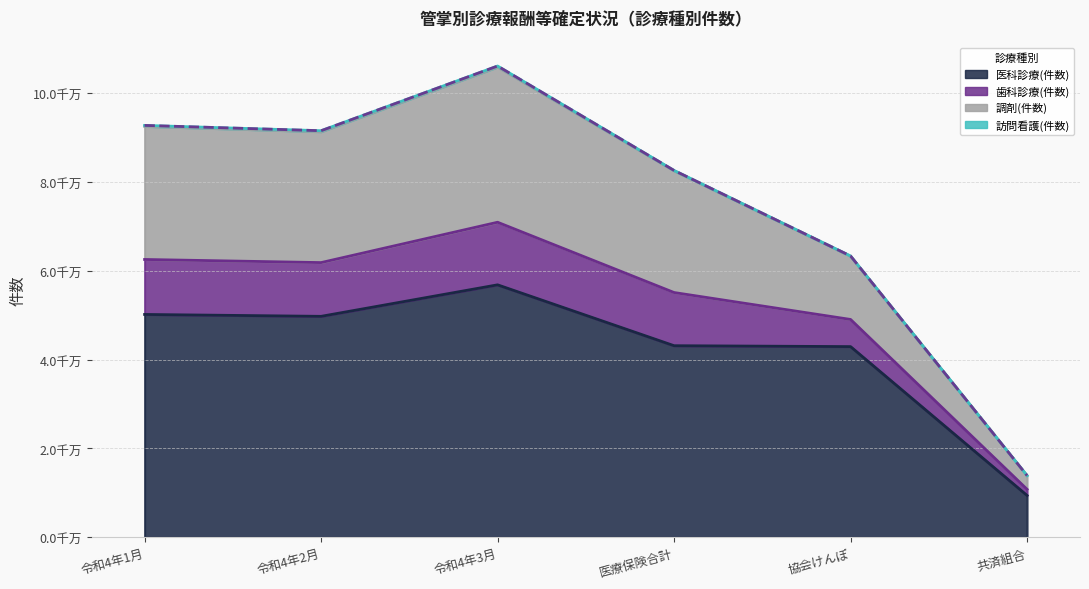

Reading left to right, transcribe all the data shown in this chart.

医科診療(件数): 令和4年1月=50175080	令和4年2月=49749895	令和4年3月=56844475	医療保険合計=43139571	協会けんぽ=42935883	共済組合=9429587
歯科診療(件数): 令和4年1月=12378496	令和4年2月=12101756	令和4年3月=14090641	医療保険合計=11972820	協会けんぽ=6113999	共済組合=1378900
調剤(件数): 令和4年1月=29968736	令和4年2月=29476300	令和4年3月=34953097	医療保険合計=27412348	協会けんぽ=14249369	共済組合=3091762
訪問看護(件数): 令和4年1月=216096	令和4年2月=214394	令和4年3月=221685	医療保険合計=73344	協会けんぽ=39314	共済組合=7525